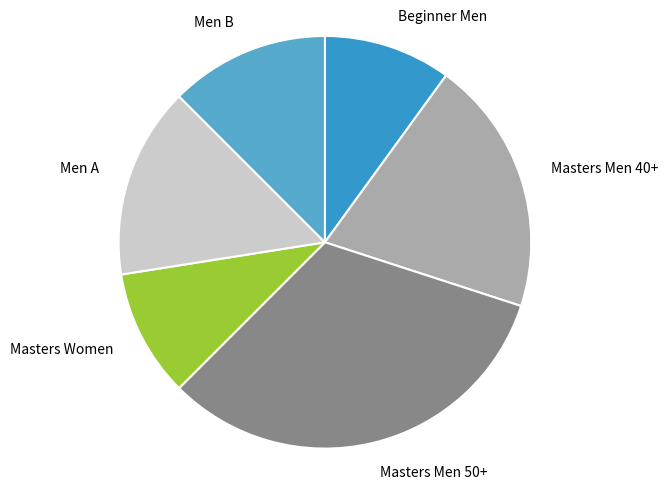

Does Men B account for over 50% of the chart?

No